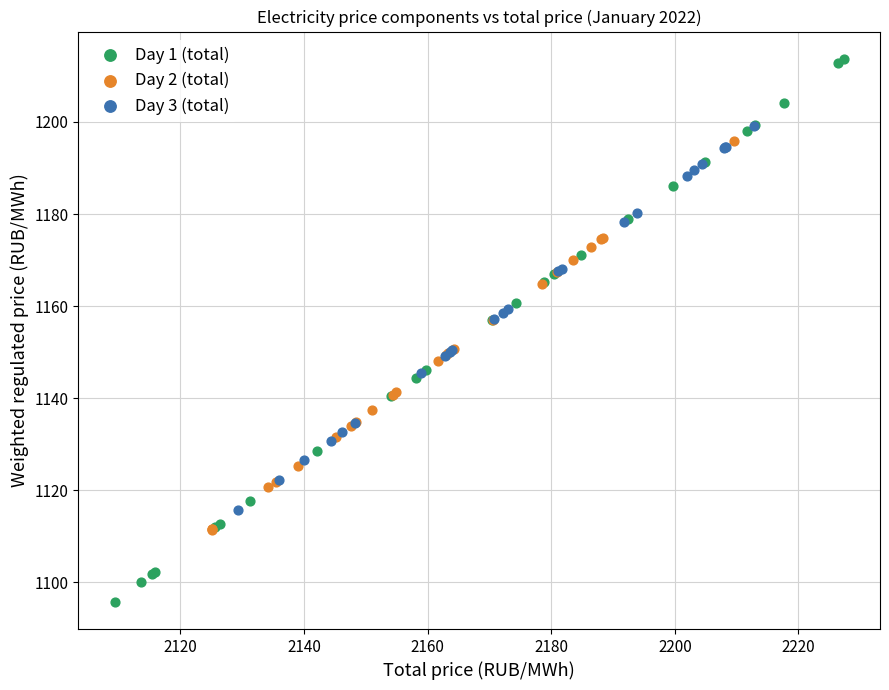

Which series contains the highest Y value?

Day 1 (total)